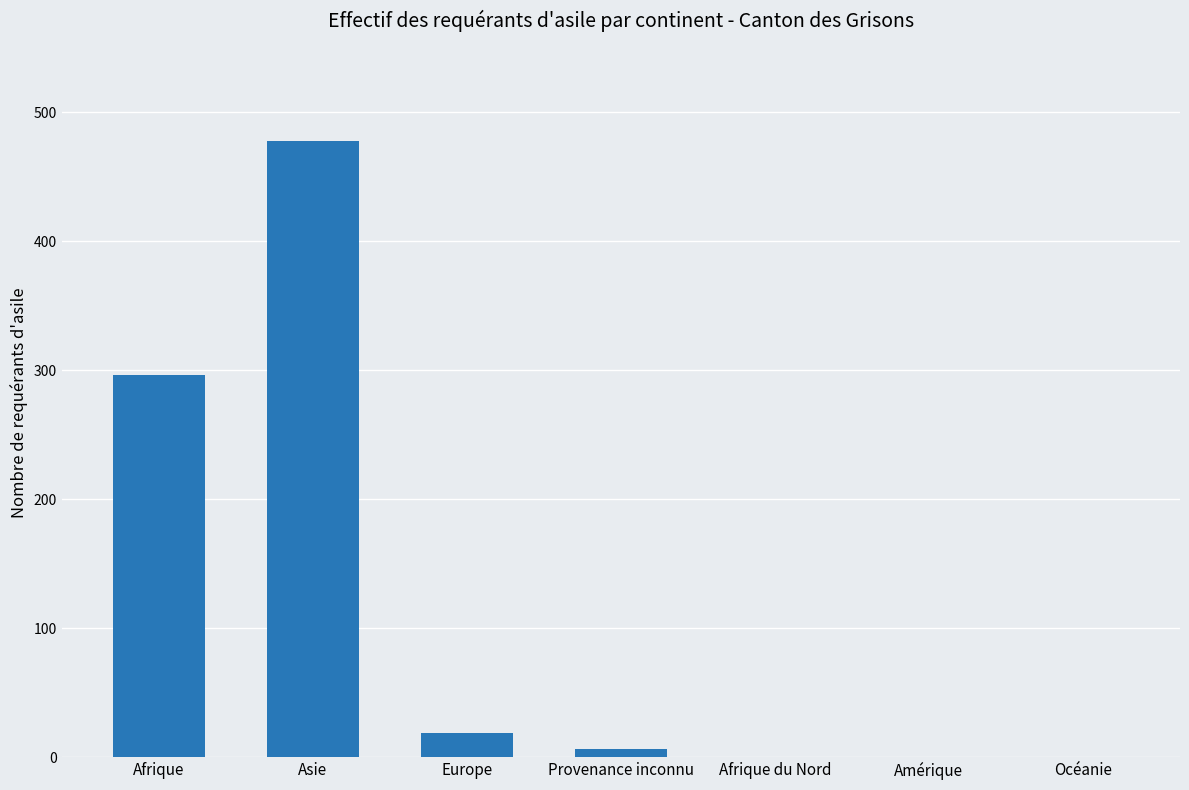

Where is the data nearest to the value 239?

Afrique